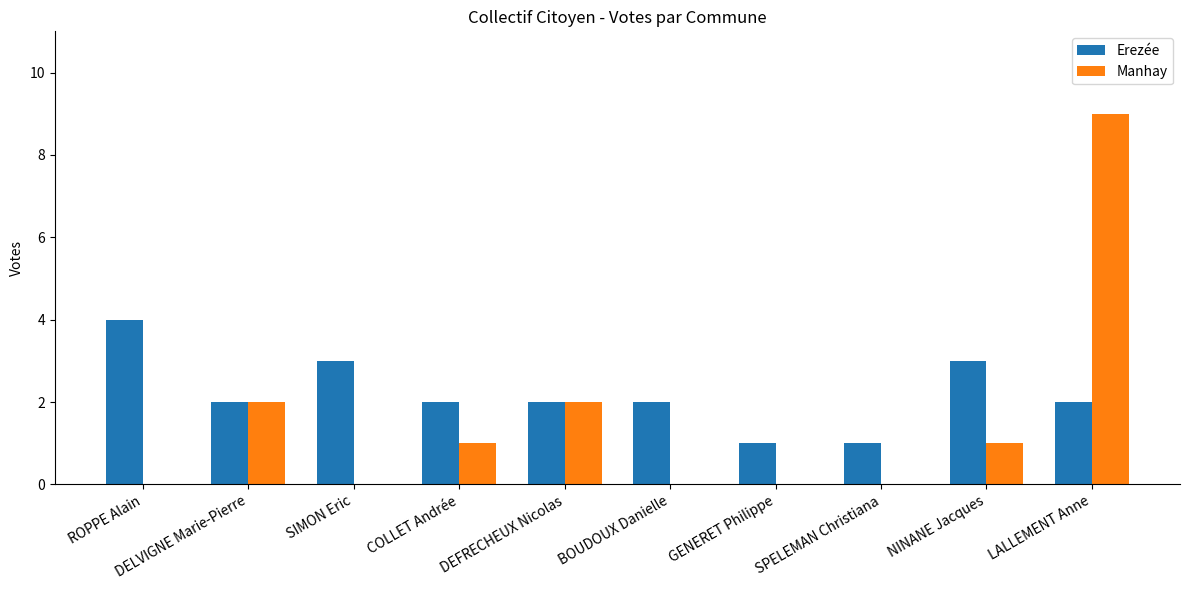

What is the average value of the Manhay series?

2